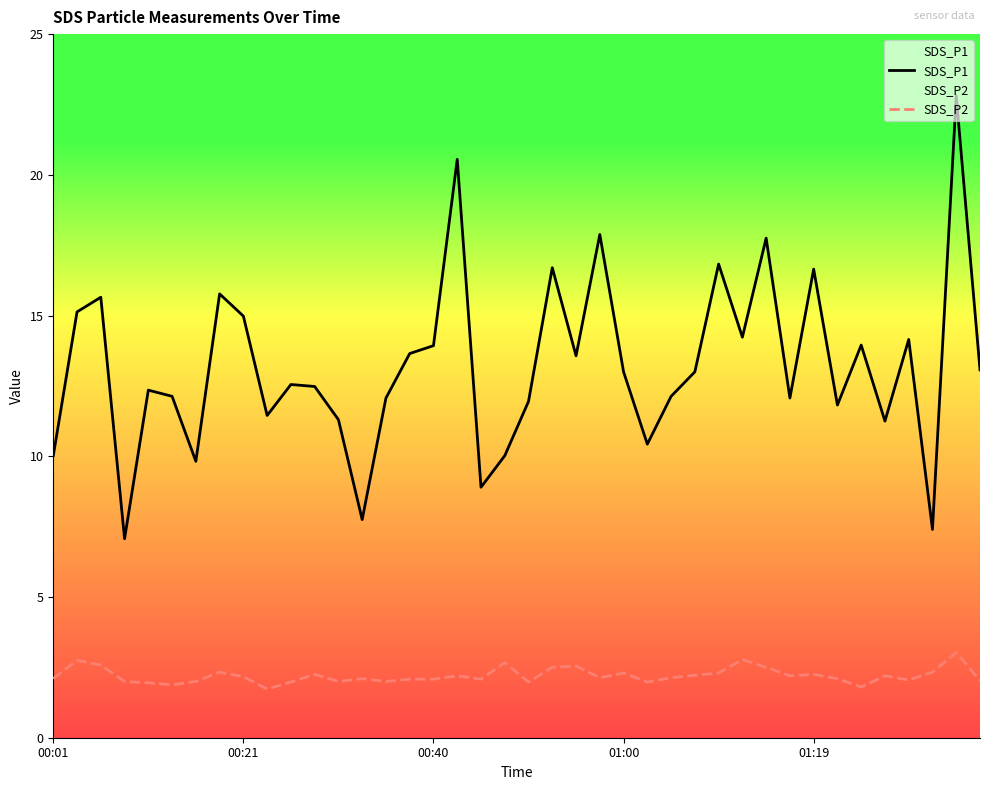

At which category does the chart reach its minimum across all series?

9